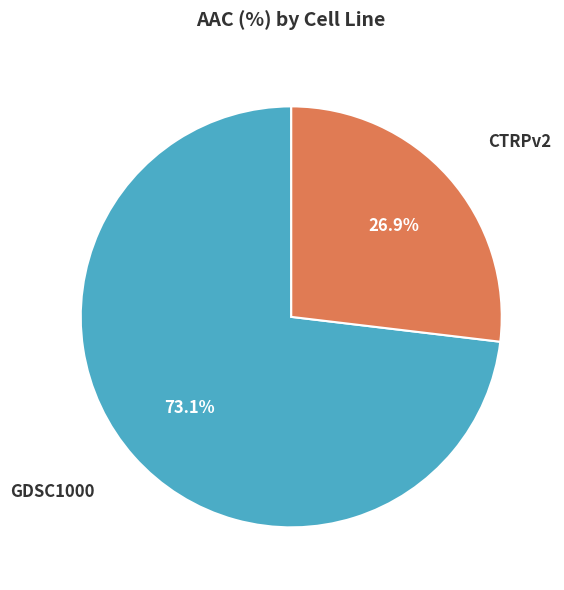

Is it true that GDSC1000 is 73% of the pie?

True